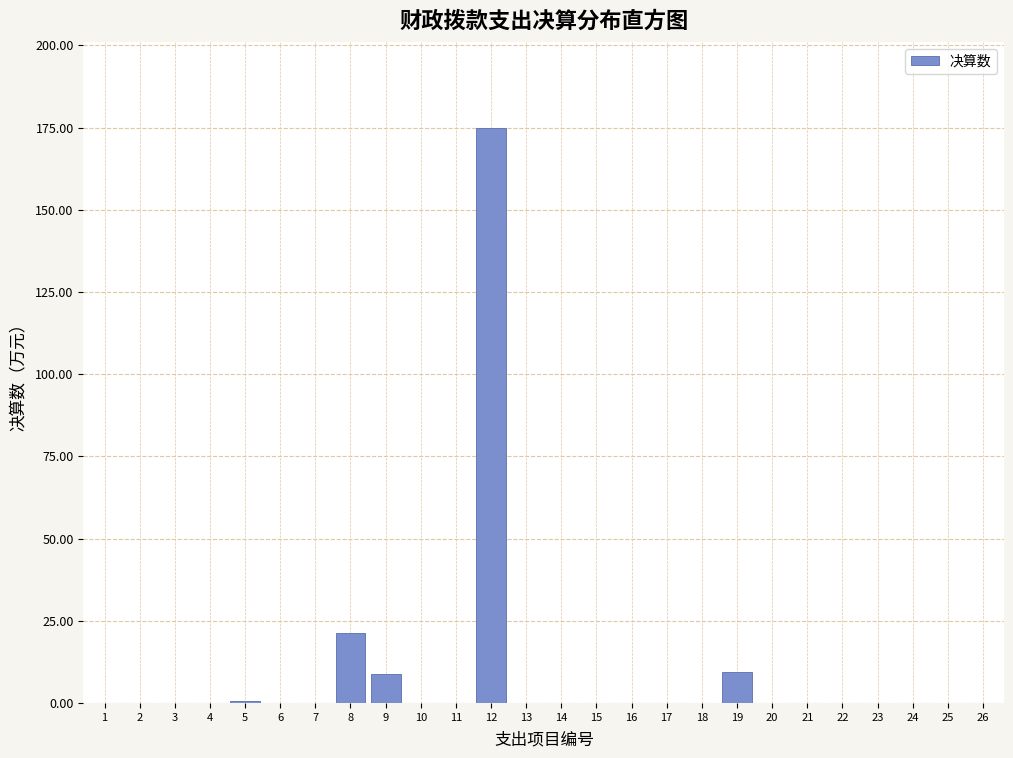

What is the sum of all values?

214.9